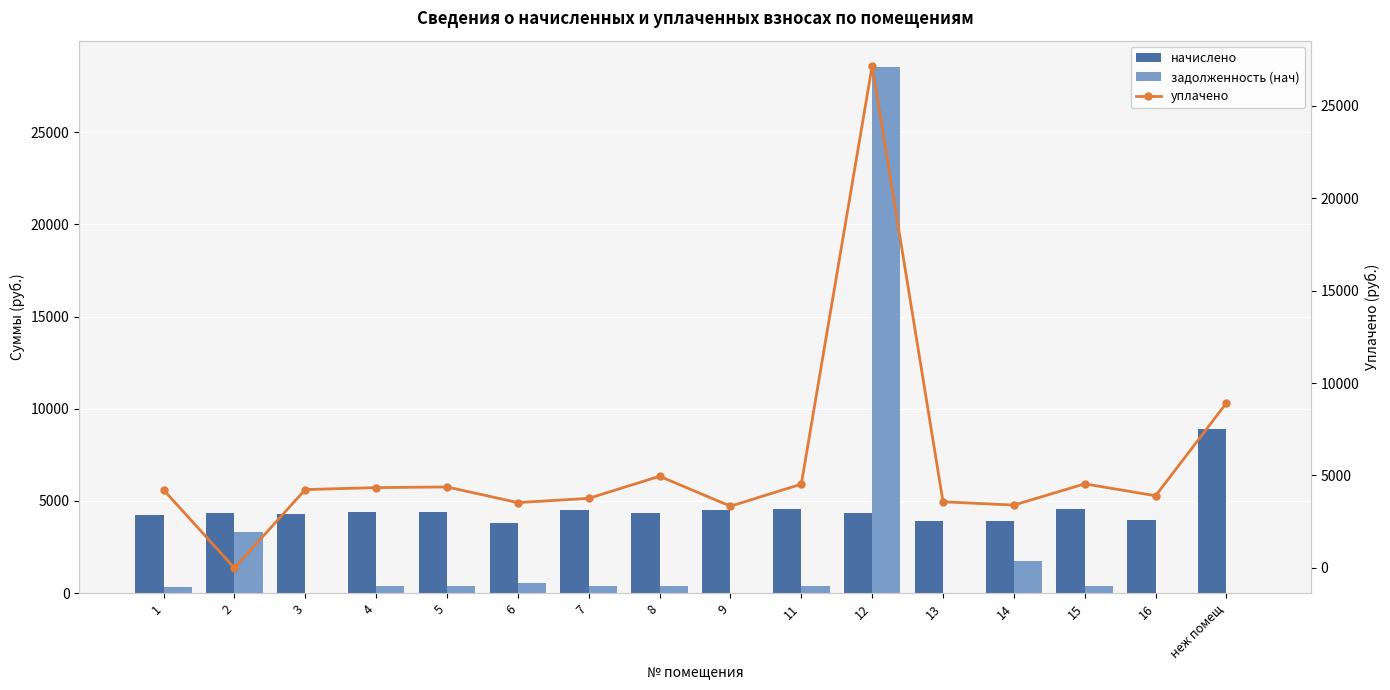

What is the label of the 10th bar from the right?

7